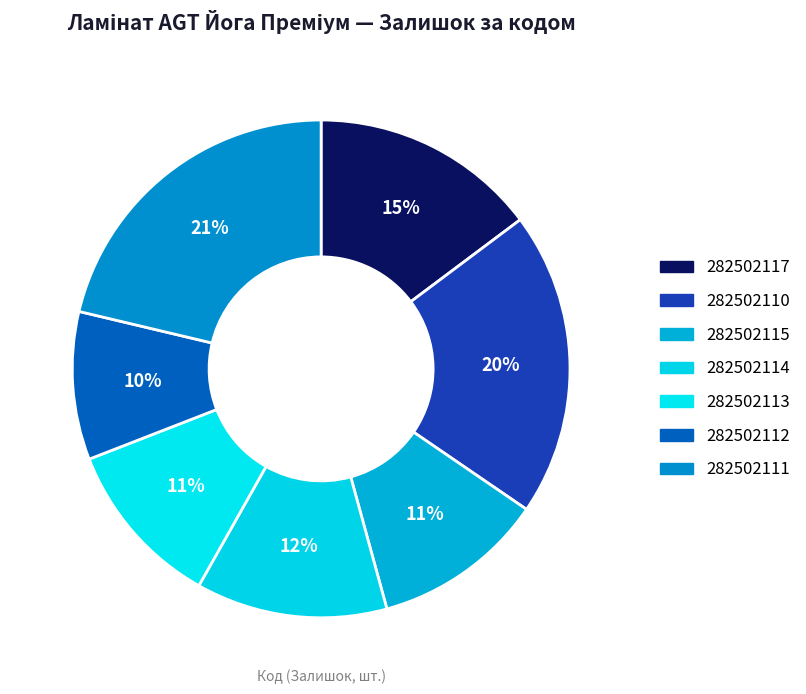

Rank the categories by value from highest to lowest.

282502111, 282502110, 282502117, 282502114, 282502115, 282502113, 282502112